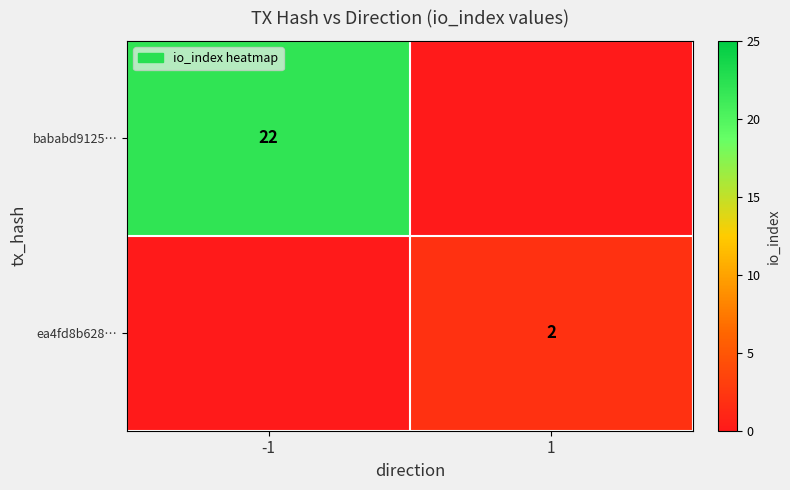

True or false: ea4fd8b628… has a value of 2 at 1.

True